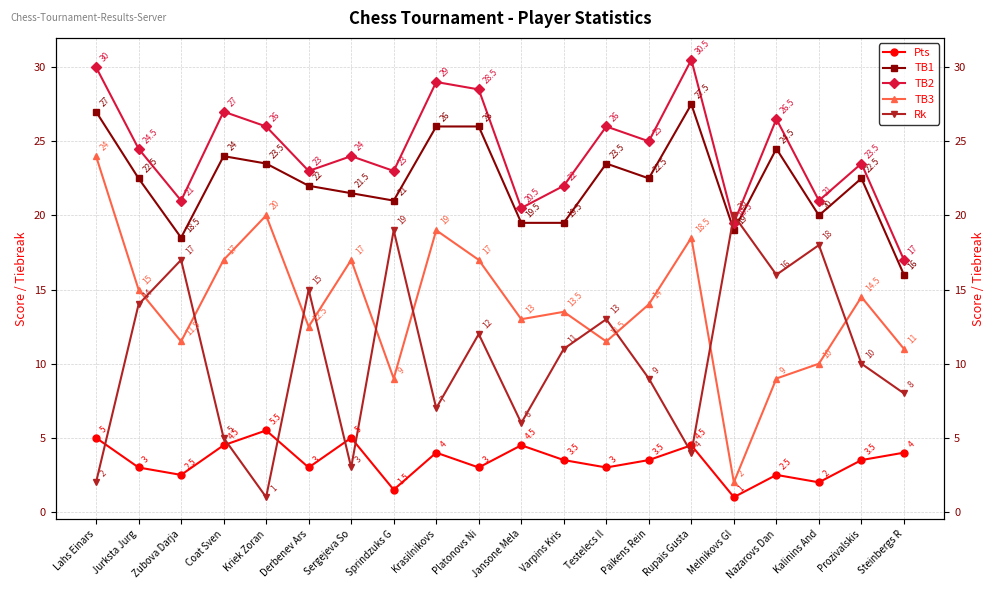

Is this an area chart (filled region under the line)?

No